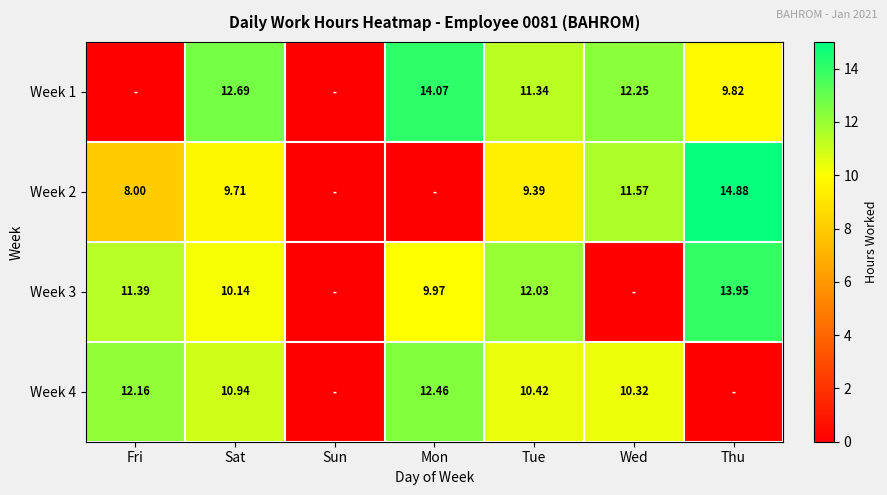

Is the value of Week 3 at Sat greater than the value of Week 4 at Wed?

No